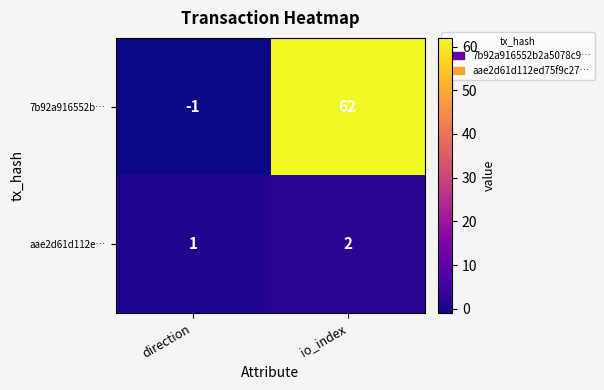

Which series has the largest total across all categories?

7b92a916552b…